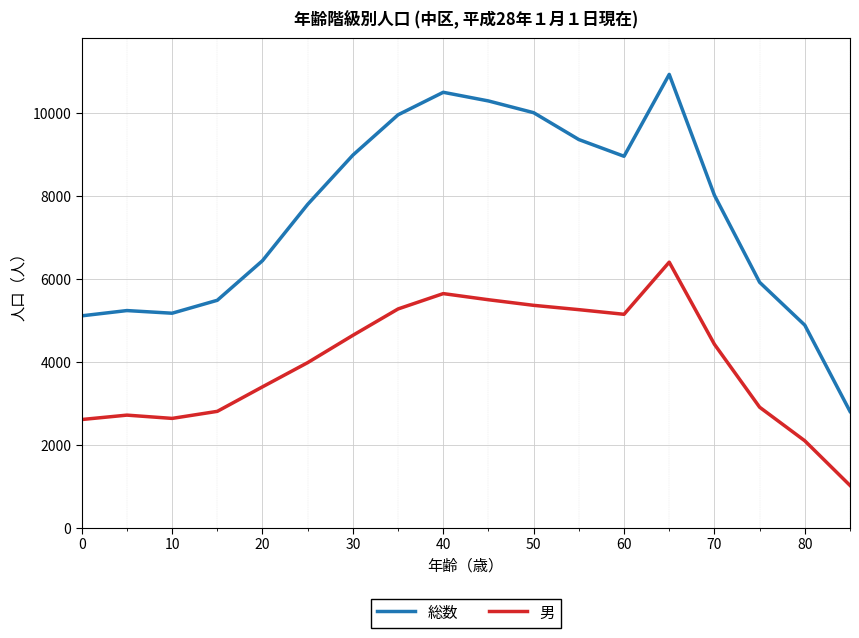

Which series has the largest total across all categories?

総数